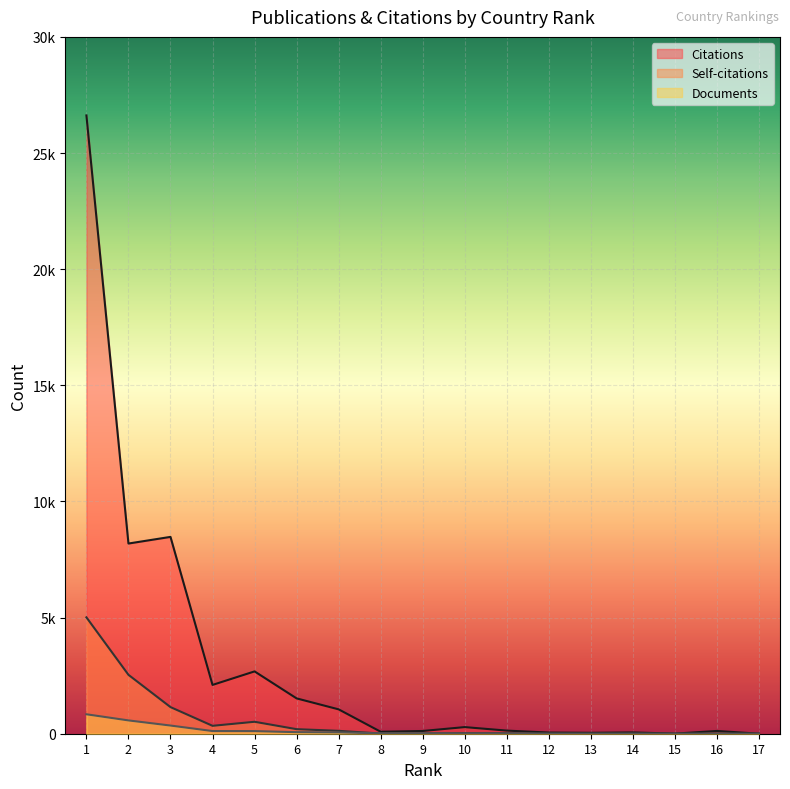

True or false: Citations and Documents cross at least once.

False